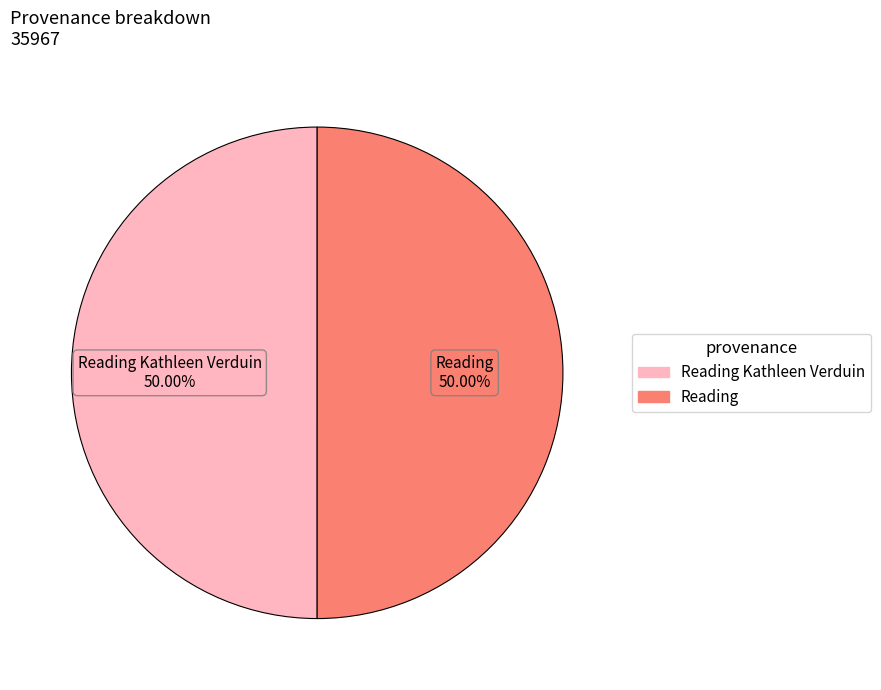

Count the number of slices in the pie.

2